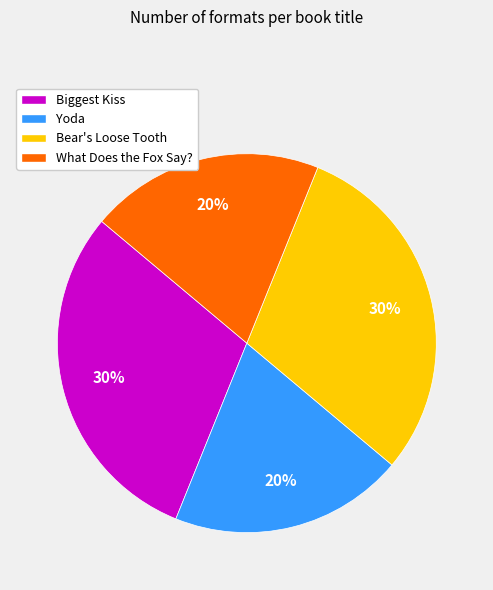

To the nearest percent, what portion does What Does the Fox Say? represent?

20%